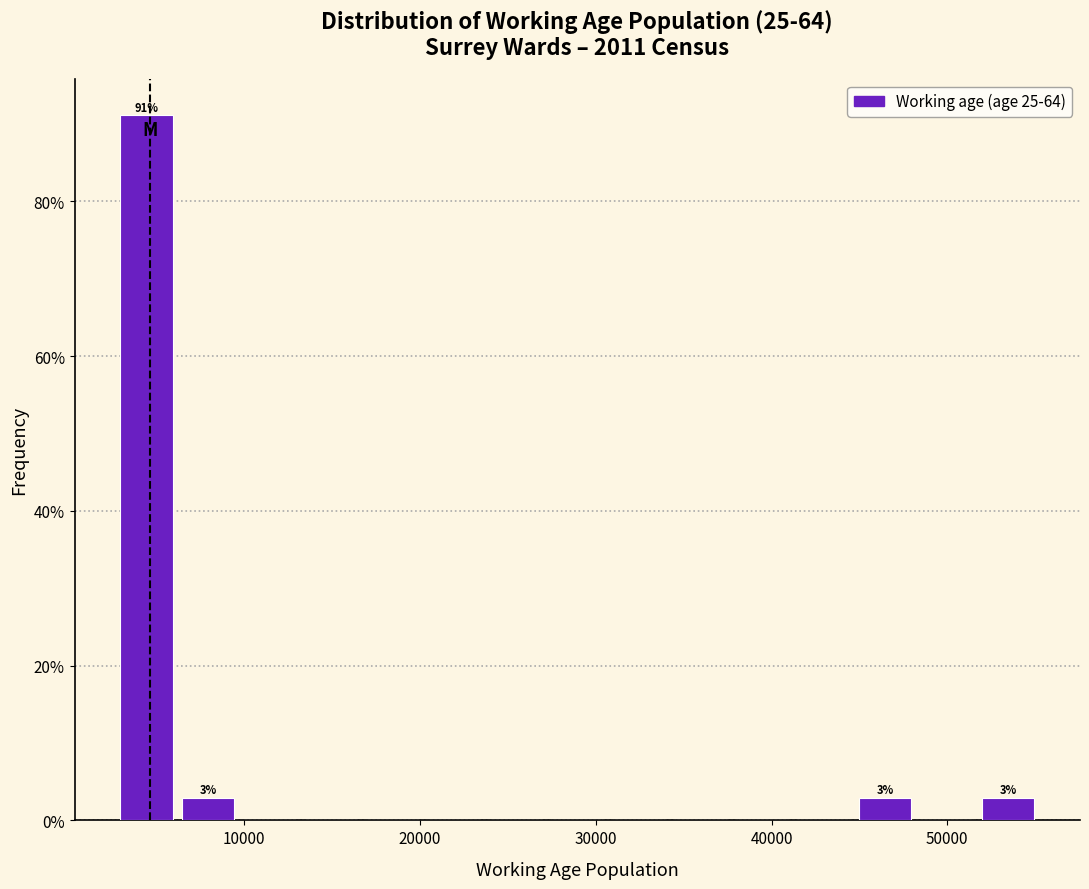

Around what value on the x-axis is the tallest bar? Give the approximate position of its centre, as read against the axis.

4000